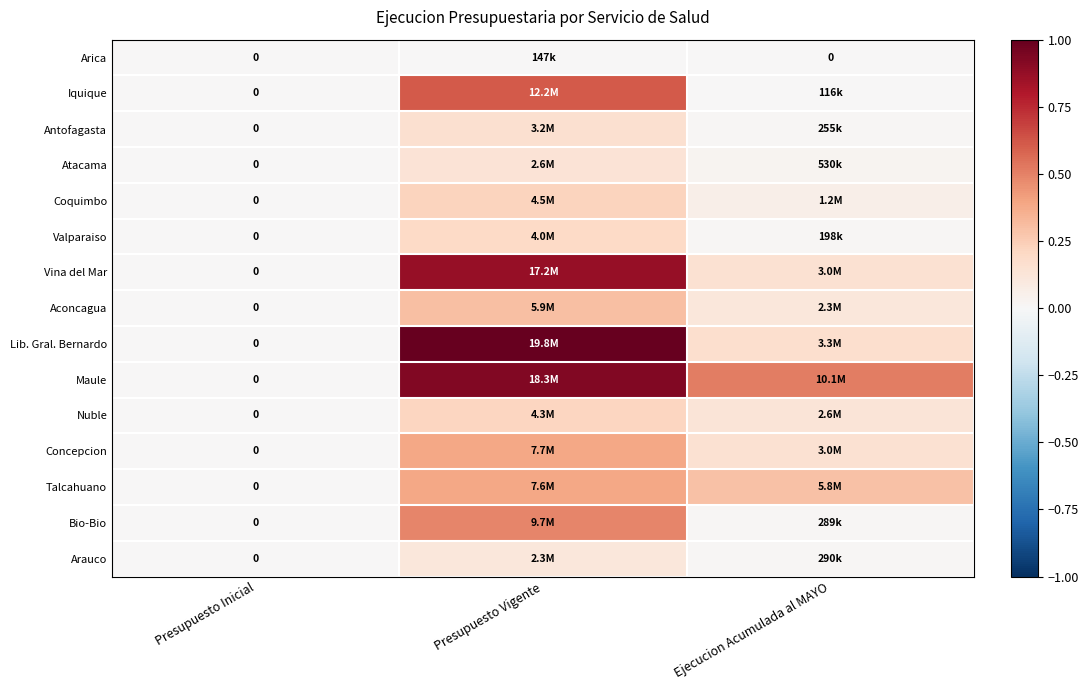

How many data points does each series have?

3